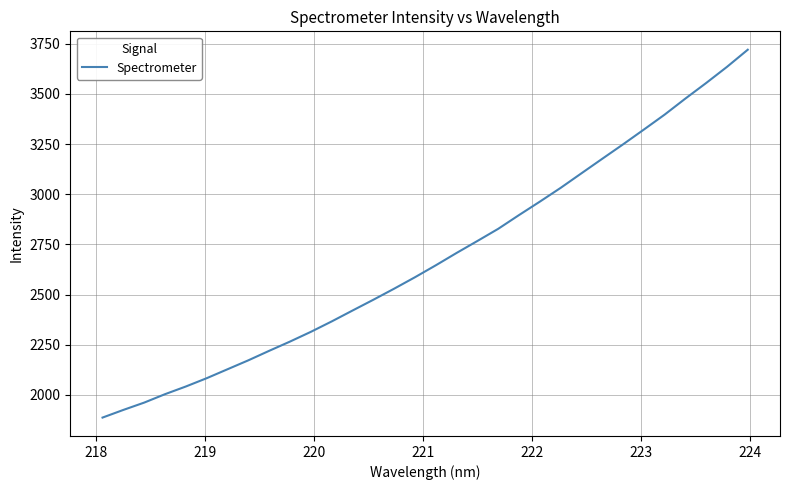

What is the minimum value shown in the chart?

1887.1